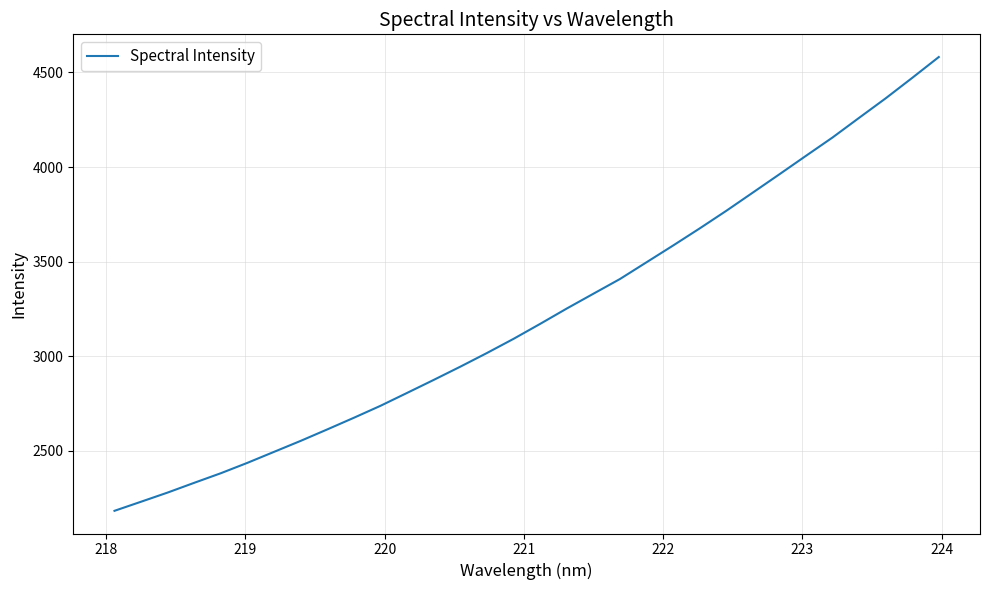

What is the sum of all values?

103061.0